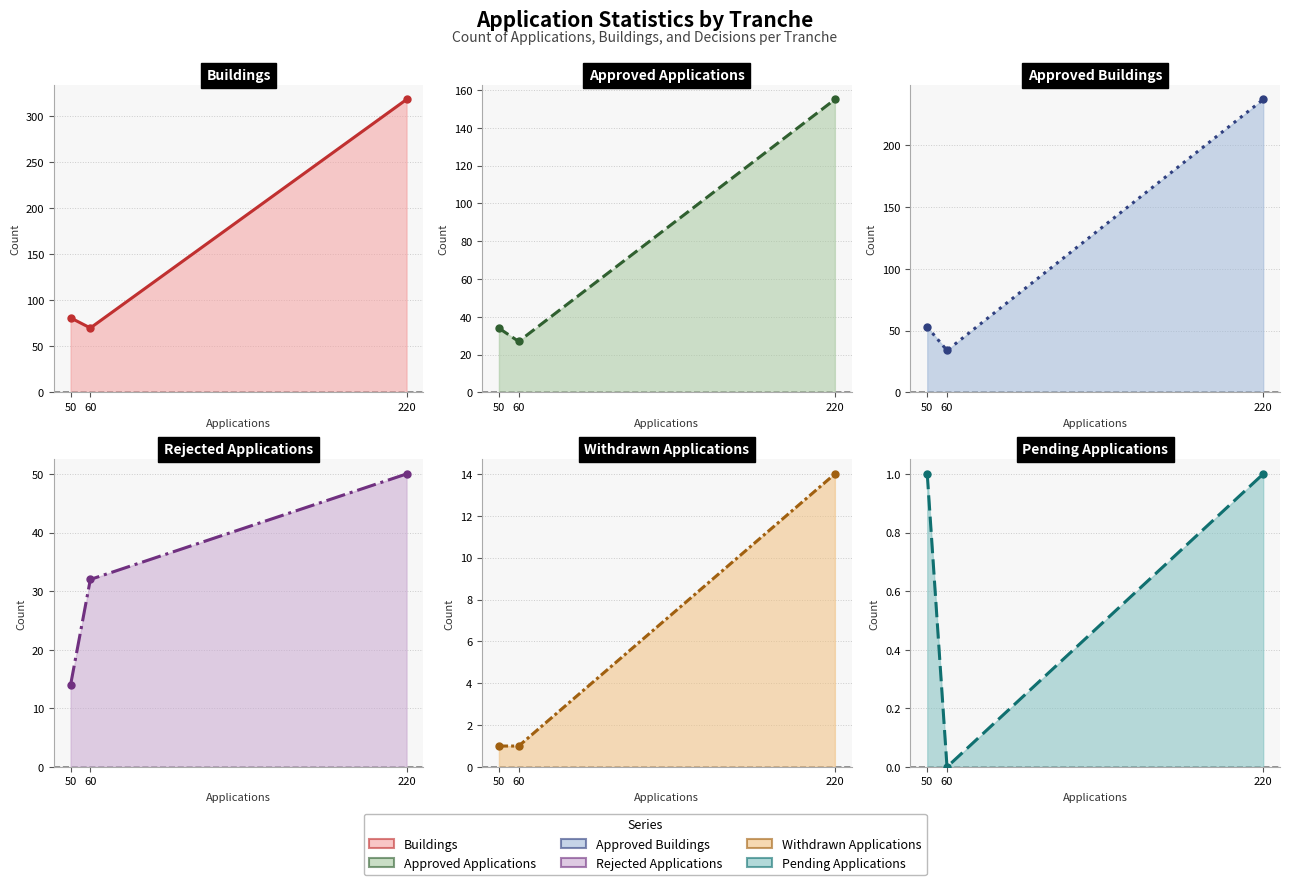

Is it true that Approved Applications equals 14 at 60?

False